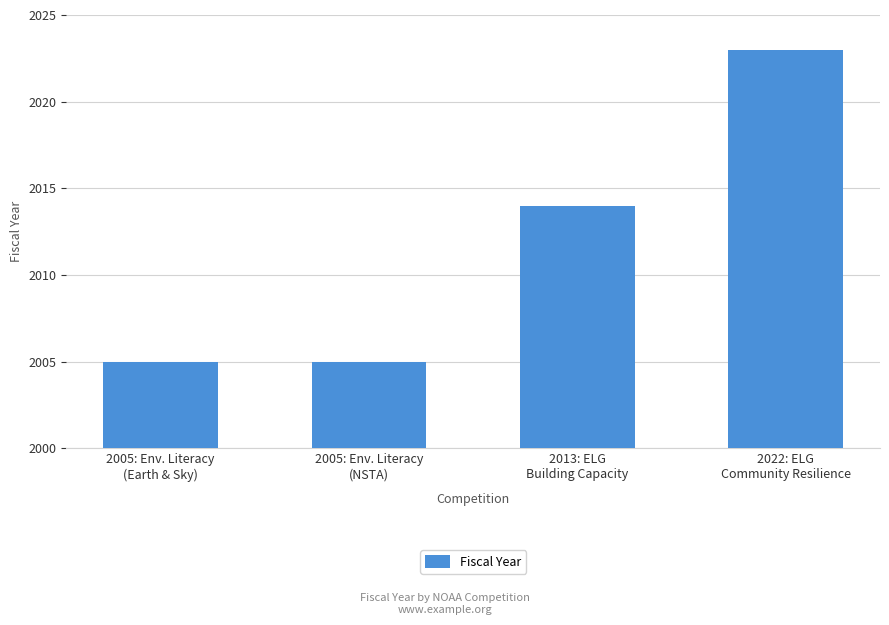

Is it true that the value at 2005: Env. Literacy
(NSTA) is 3014?

False